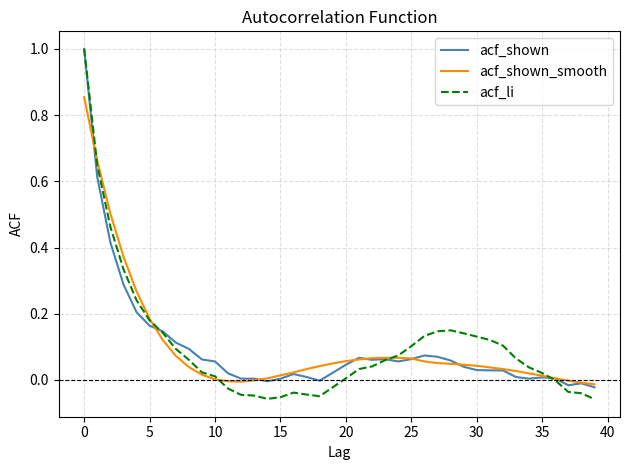

What is the maximum value shown in the chart?

1.0